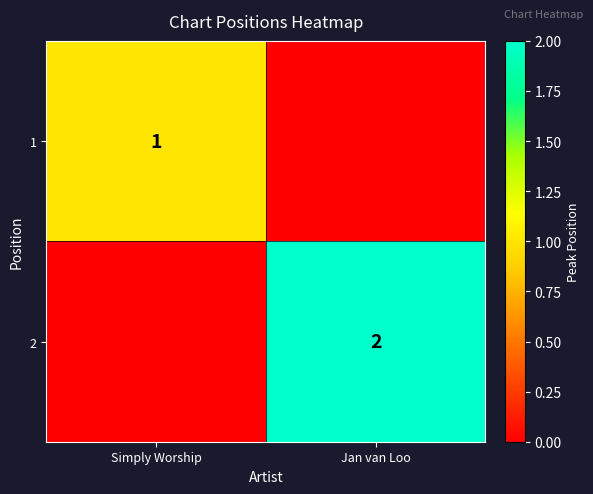

Is it true that 2 equals 2 at Jan van Loo?

True